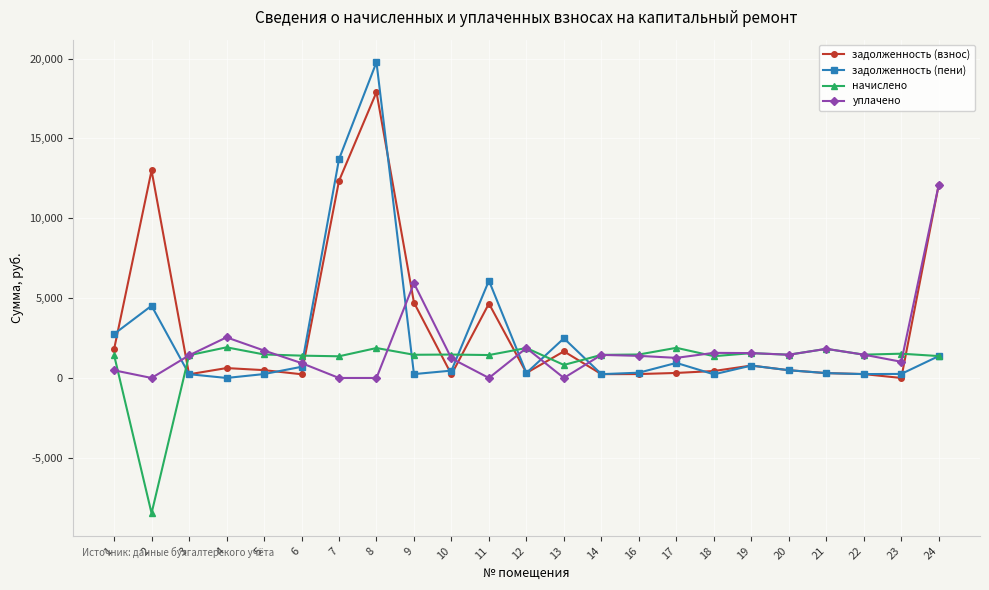

At which category does уплачено reach its first local valley?

2